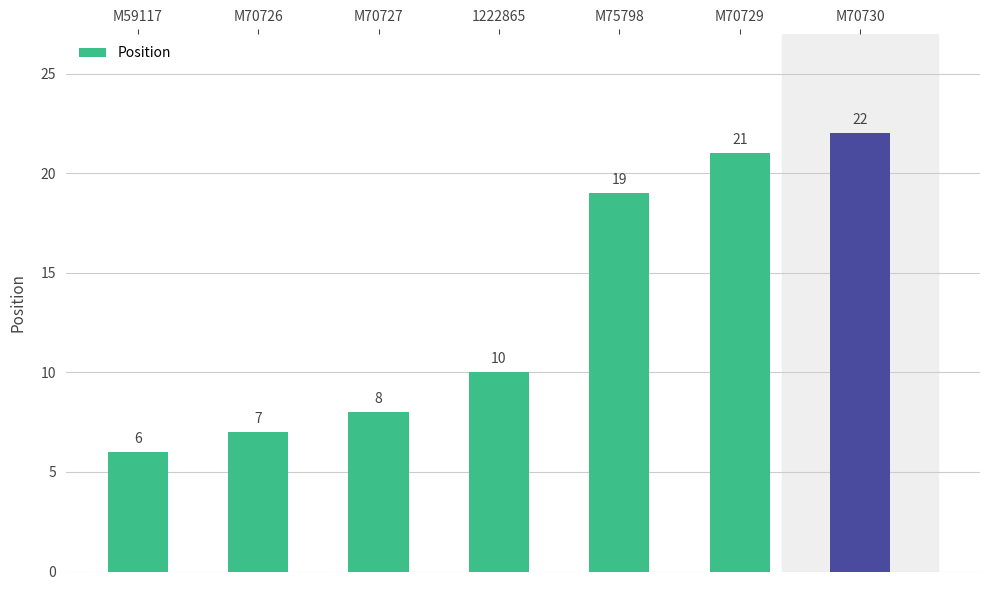

Which has a higher value, M70726 or M70730?

M70730